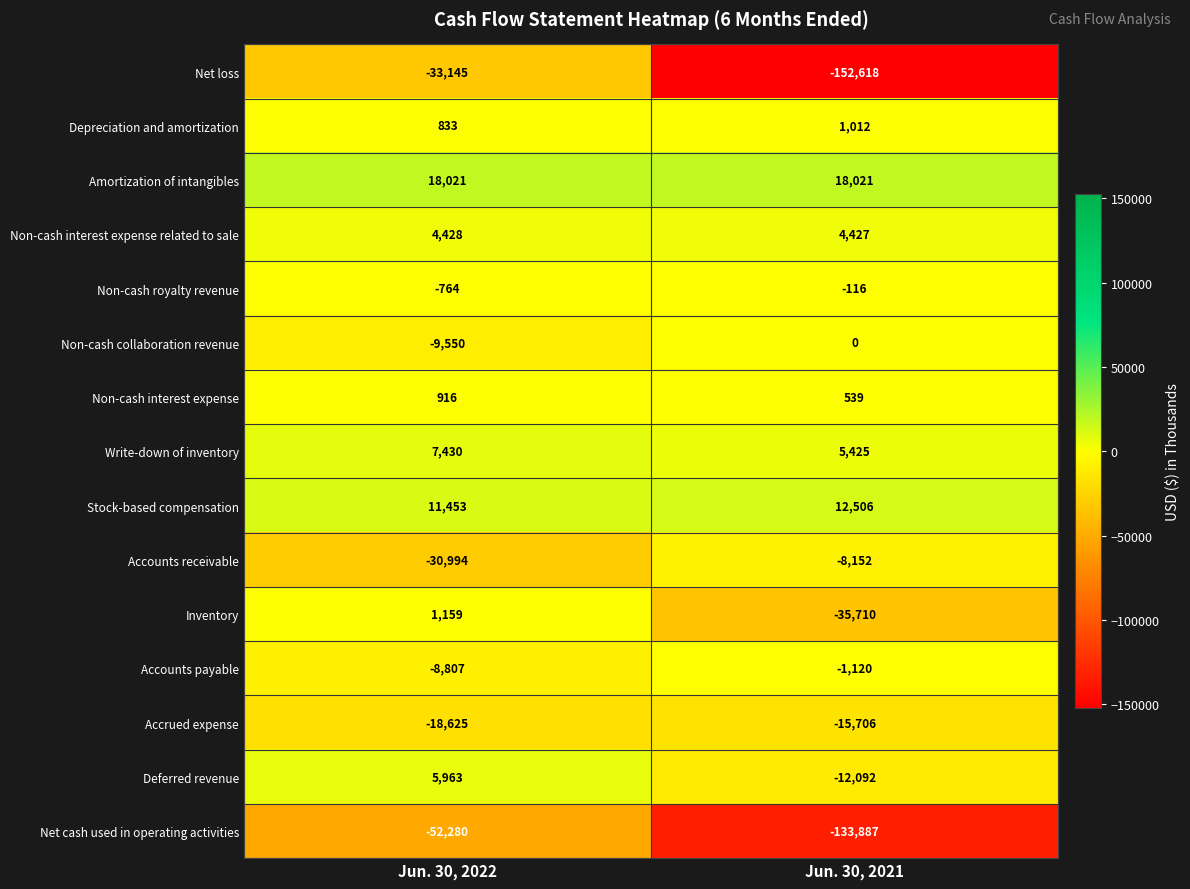

At Jun. 30, 2022, list the series in order from largest to smallest.

Amortization of intangibles, Stock-based compensation, Write-down of inventory, Deferred revenue, Non-cash interest expense related to sale, Inventory, Non-cash interest expense, Depreciation and amortization, Non-cash royalty revenue, Accounts payable, Non-cash collaboration revenue, Accrued expense, Accounts receivable, Net loss, Net cash used in operating activities